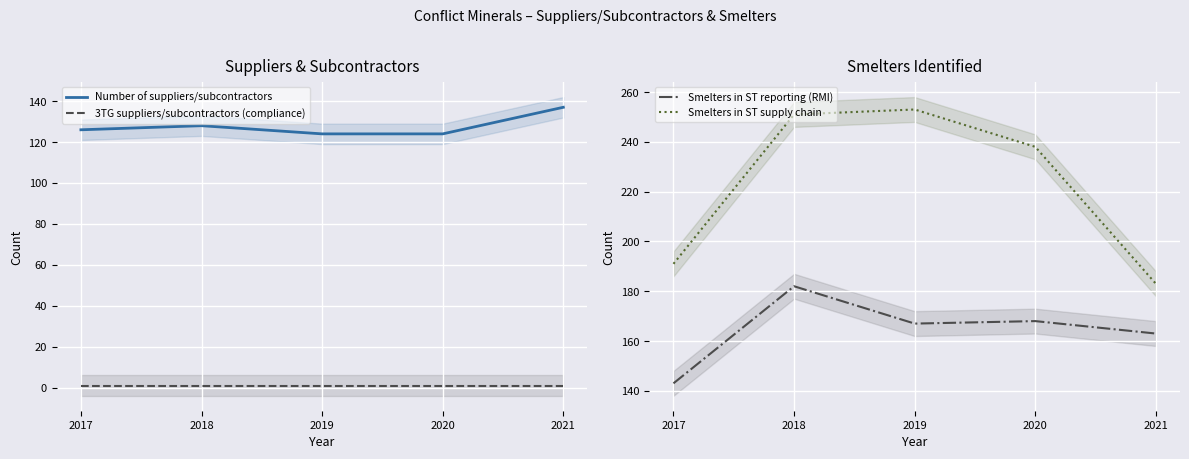

Which series has the largest total across all categories?

Smelters in ST supply chain